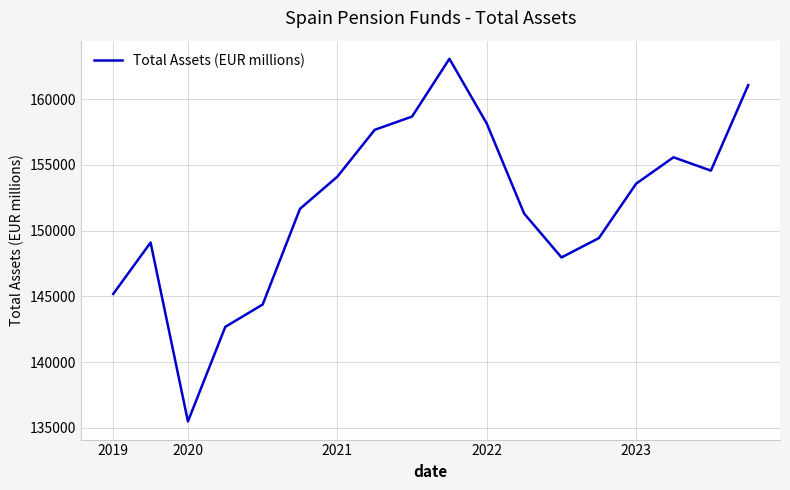

What is the difference between the maximum and minimum values?

27582